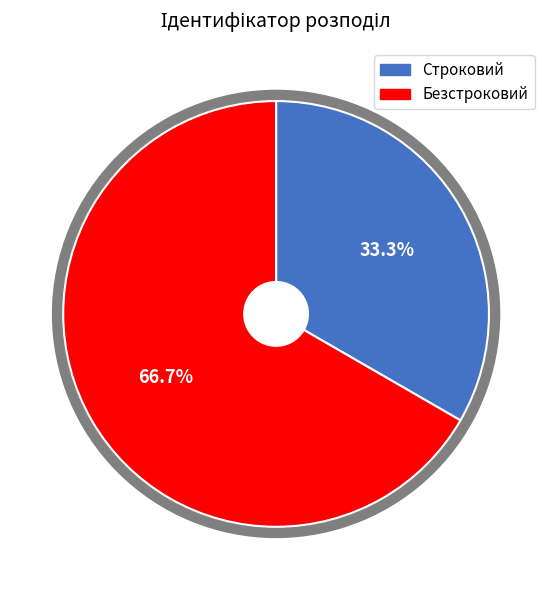

What is the ratio of the value at Строковий to the value at Безстроковий?

0.5